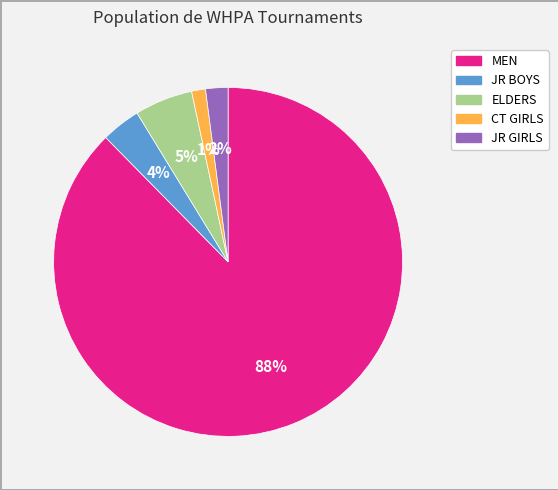

To the nearest percent, what is the combined percentage of ELDERS and JR BOYS?

9%